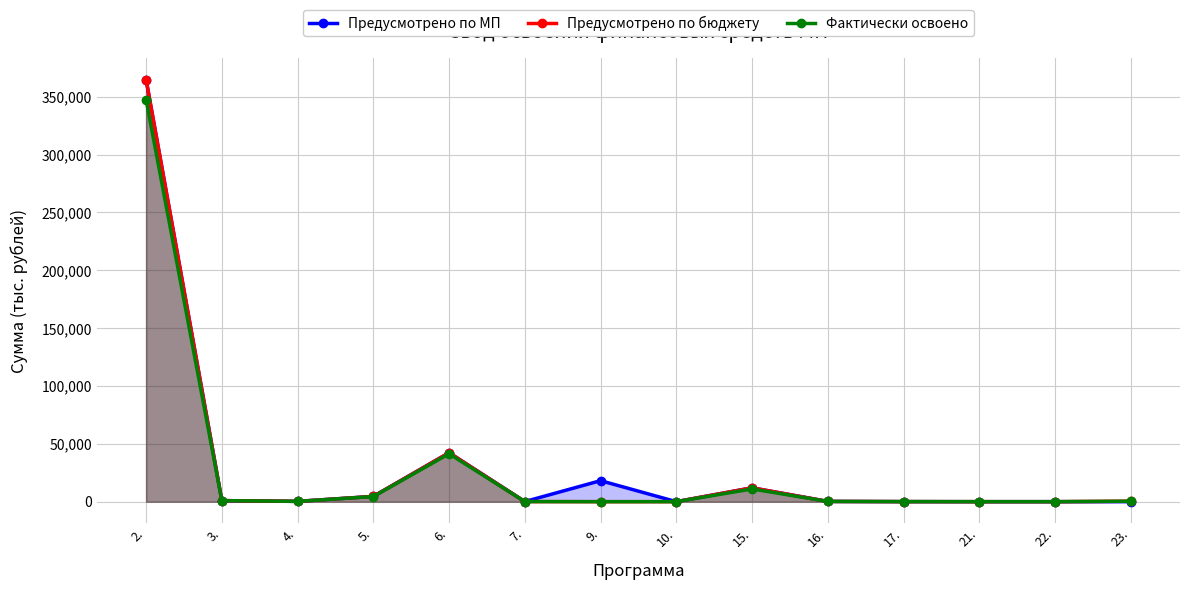

At which category is the sum across all series the highest?

2.